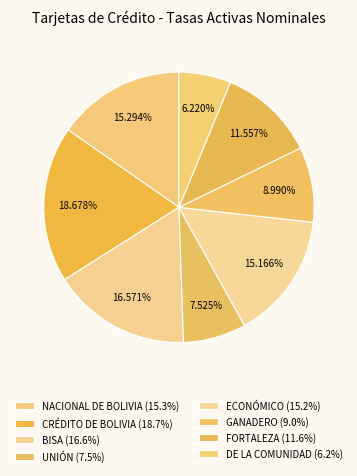

How many slices are in this pie chart?

8